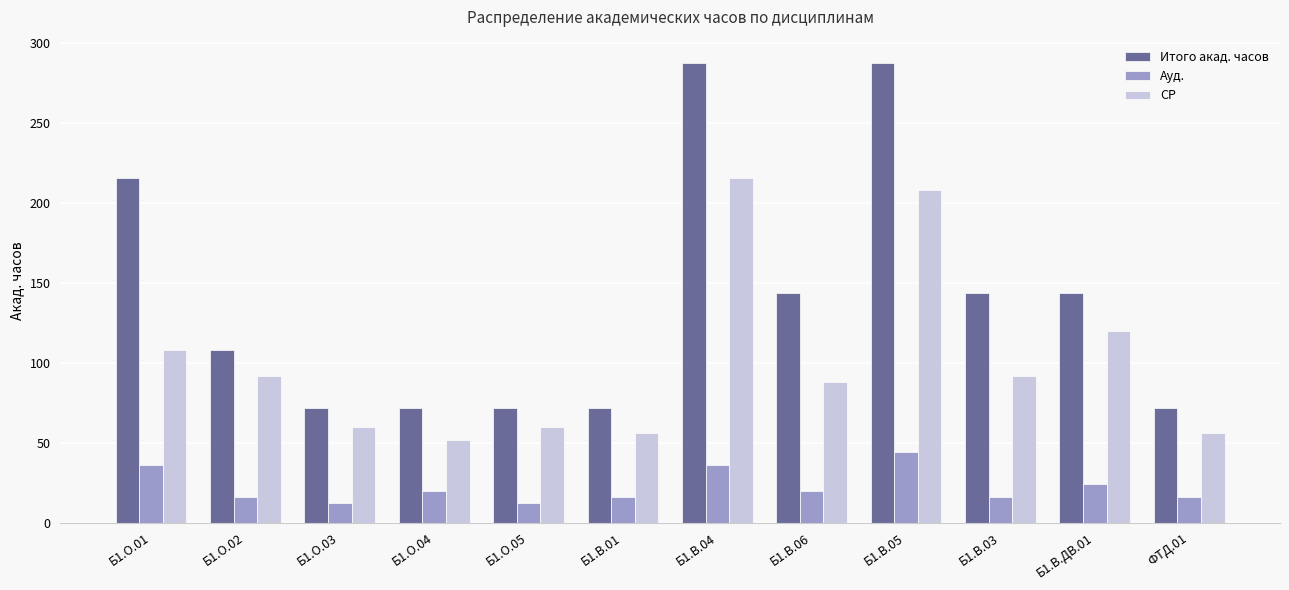

Which series has the largest range (max minus min)?

Итого акад. часов